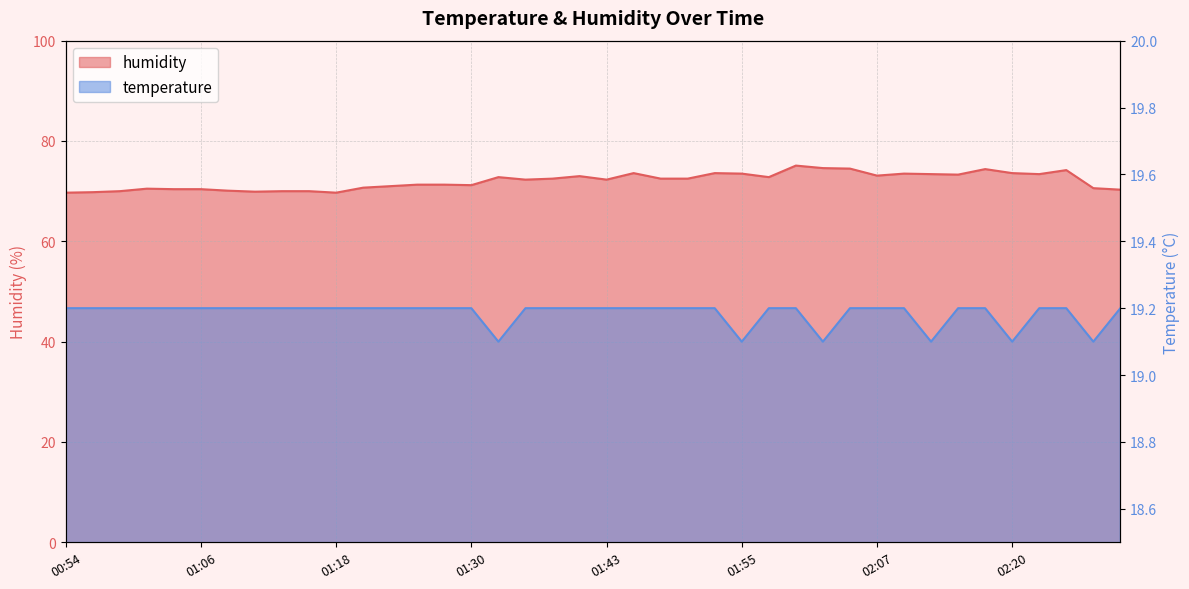

How many lines are shown in the chart?

2